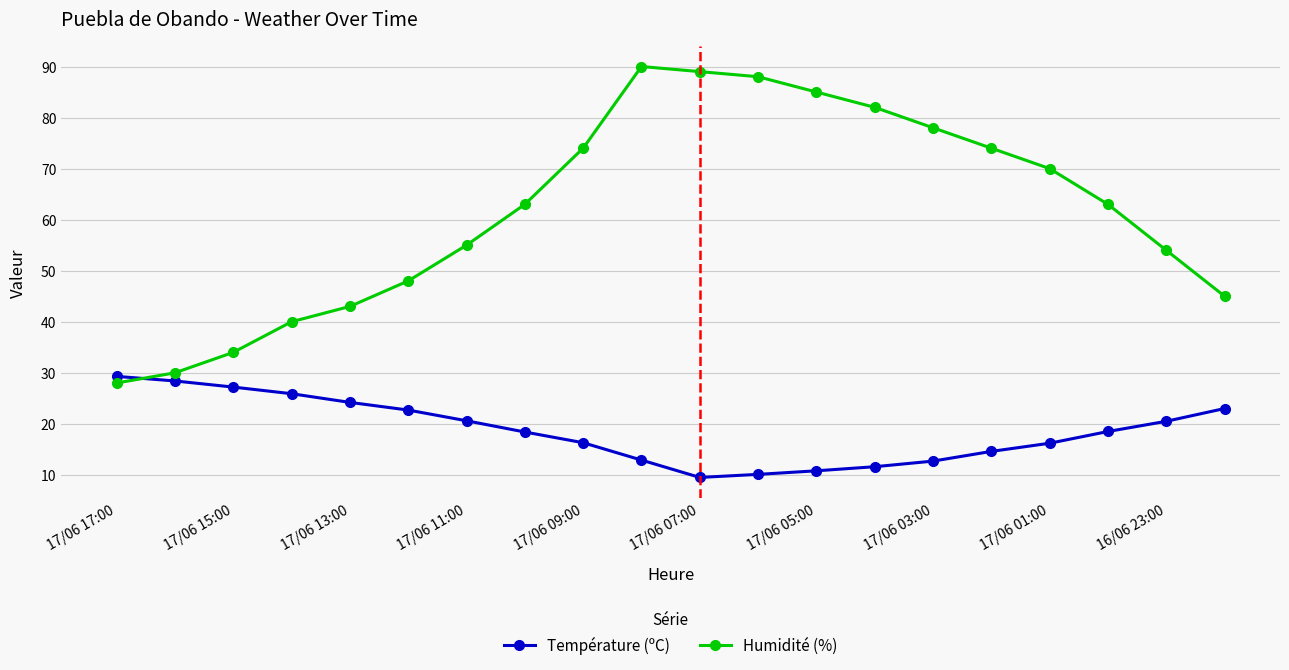

Count the number of data series in this chart.

2